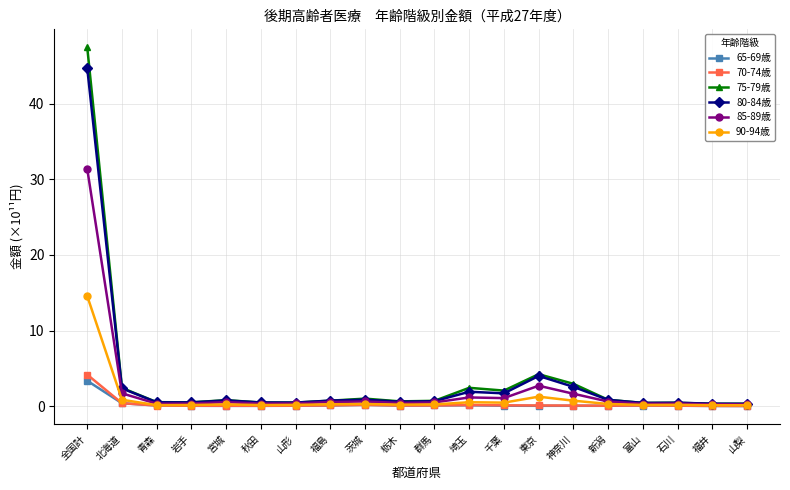

What is the value of the 85-89歳 point at the 15th from the left?

1.6